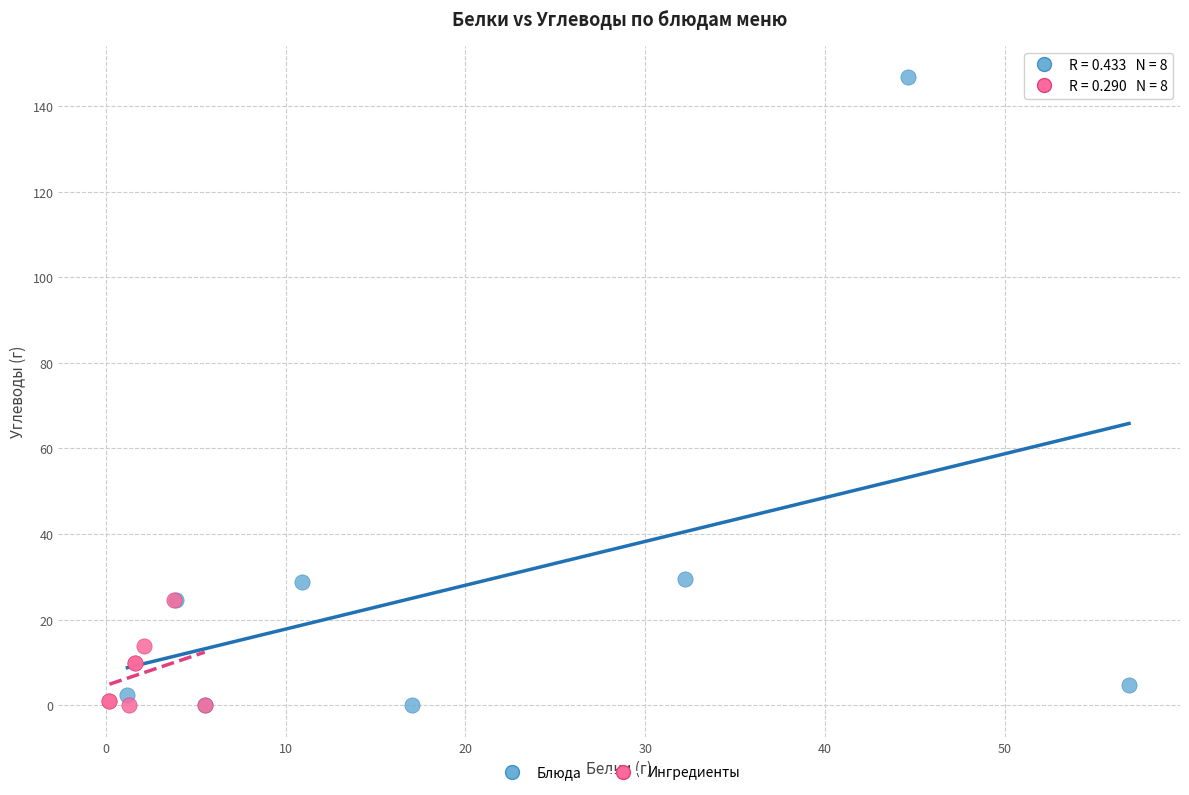

Which series reaches the maximum Y coordinate?

Блюда